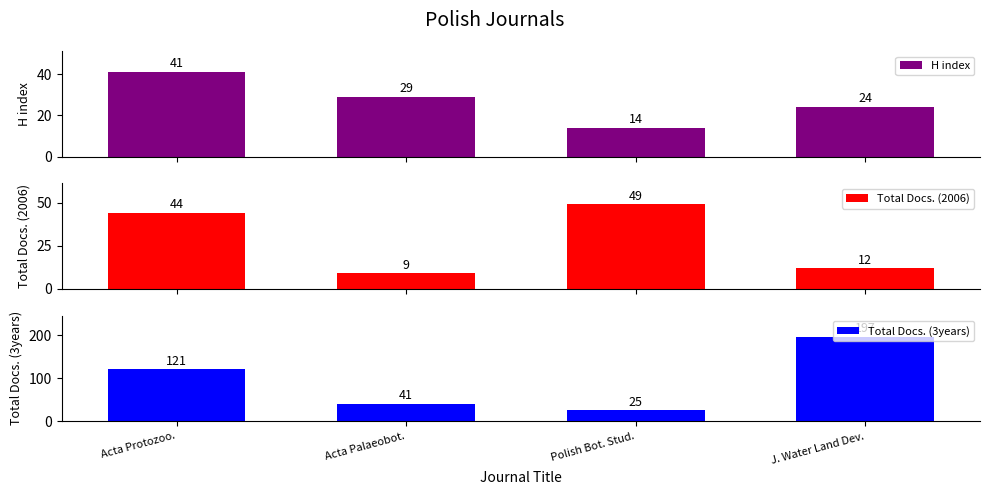

Reading right to left, list all the values displayed in this chart.

H index: 24	14	29	41
Total Docs. (2006): 12	49	9	44
Total Docs. (3years): 197	25	41	121